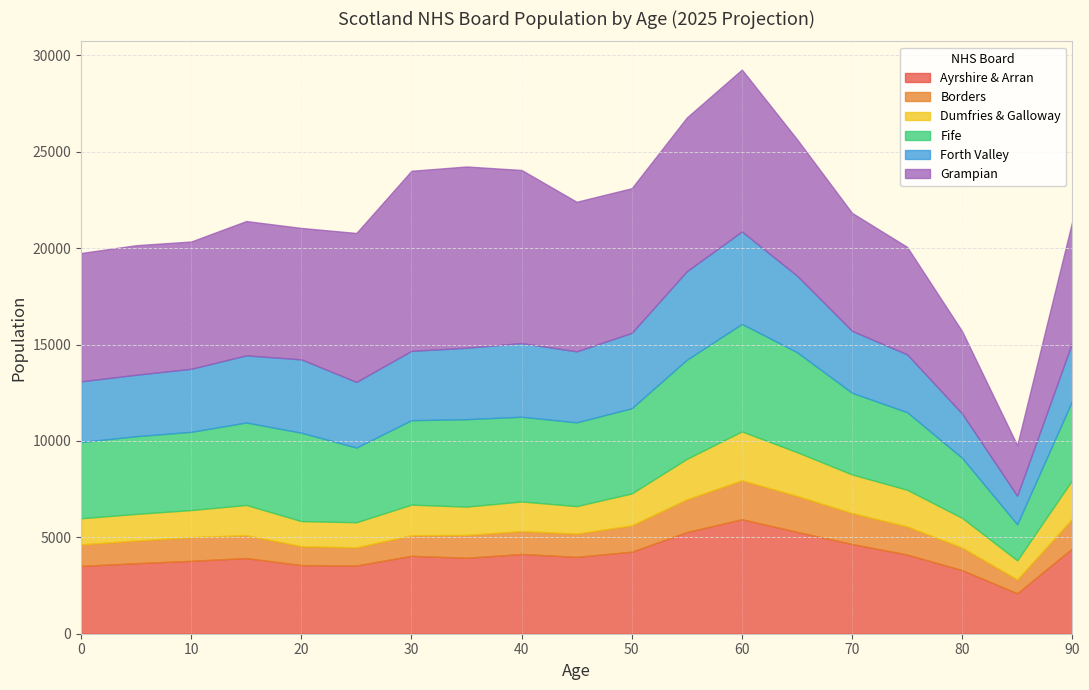

The Dumfries & Galloway series shows 2123 at Age 10. True or false?

False